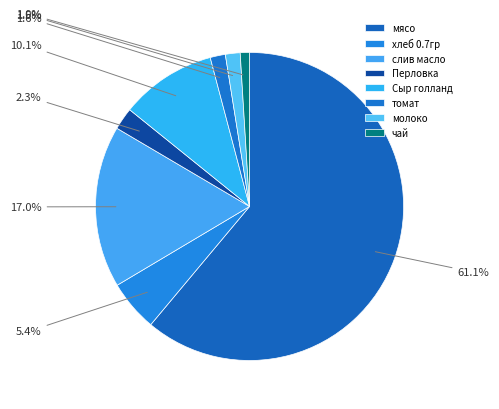

How many segments does this pie chart have?

8